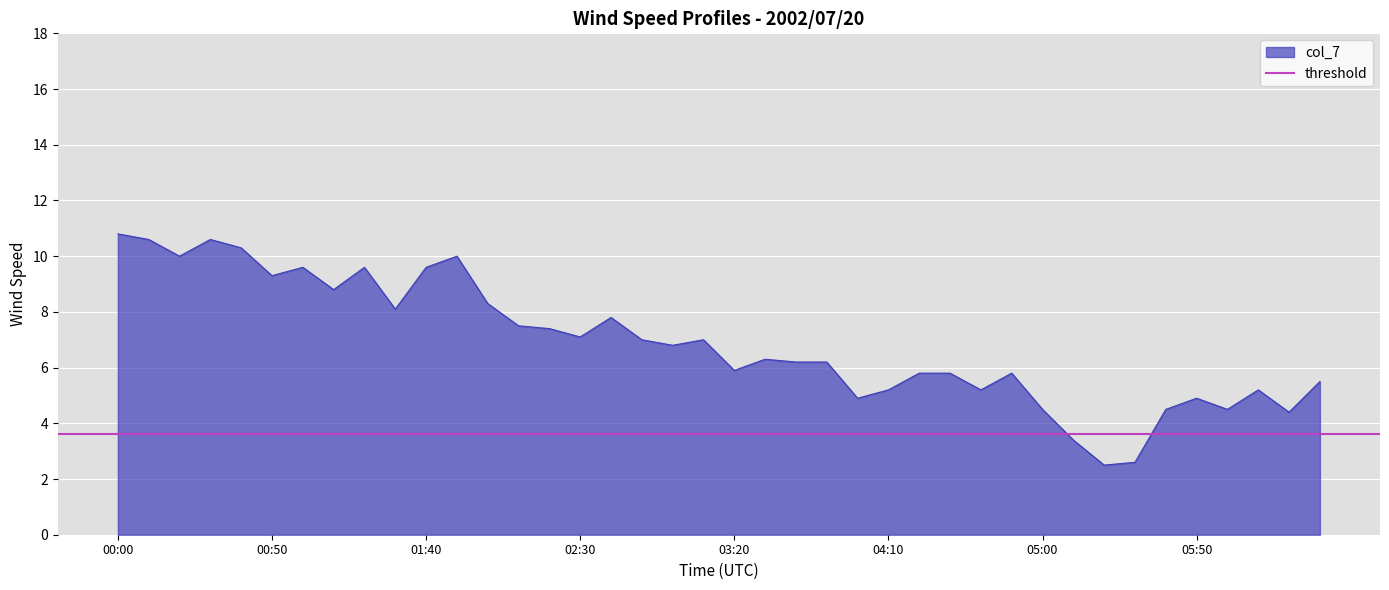

The value of col_7 at 04:10 is 5.2. True or false?

True